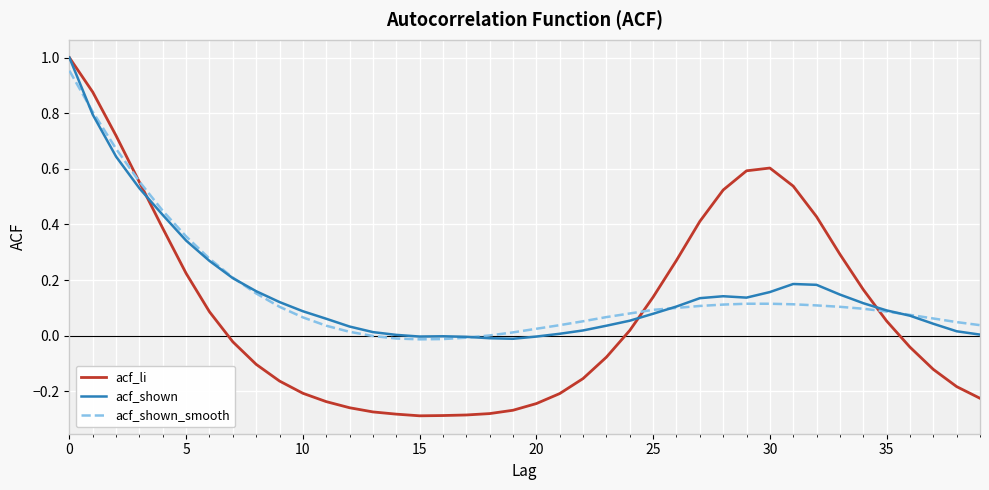

Which series has the widest spread of values?

acf_li